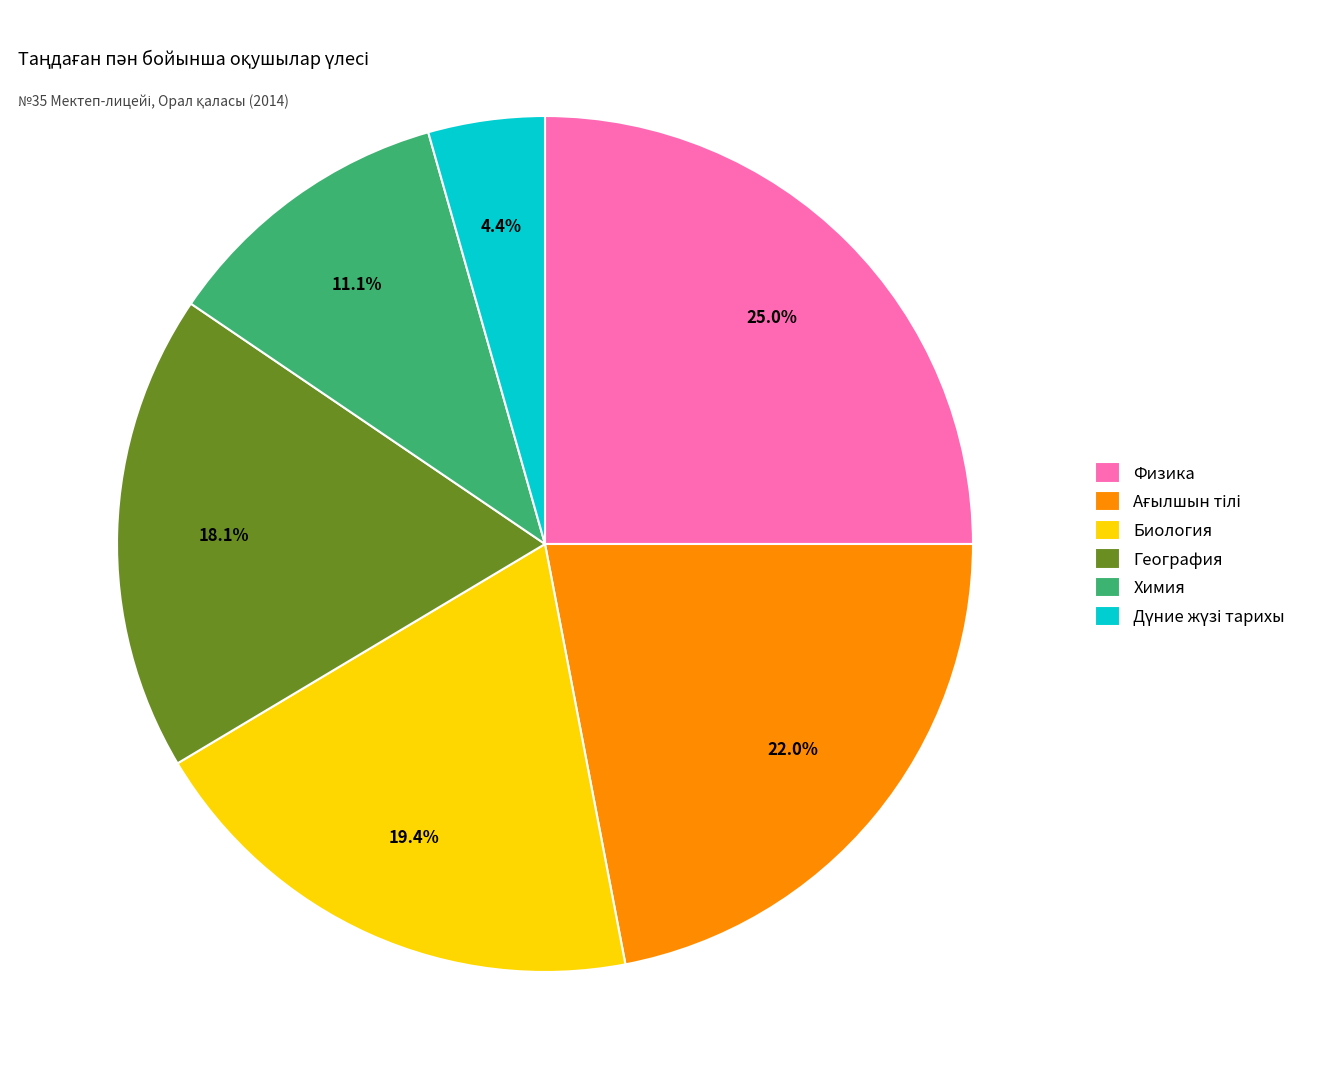

Which has a higher value, Химия or Биология?

Биология